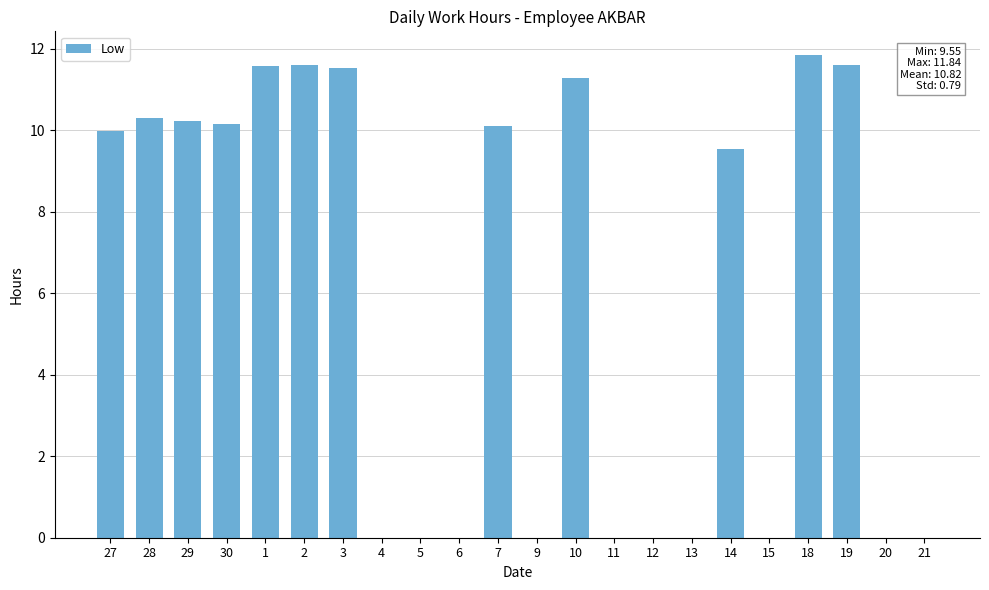

How many categories are shown in the chart?

22